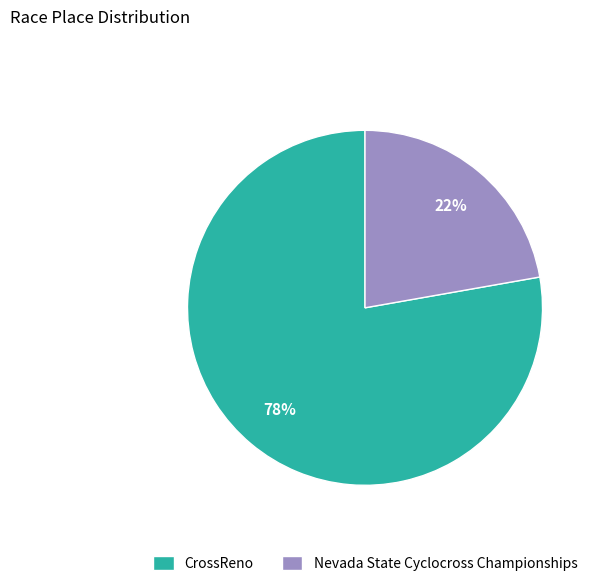

Which category has the biggest portion of the pie?

CrossReno